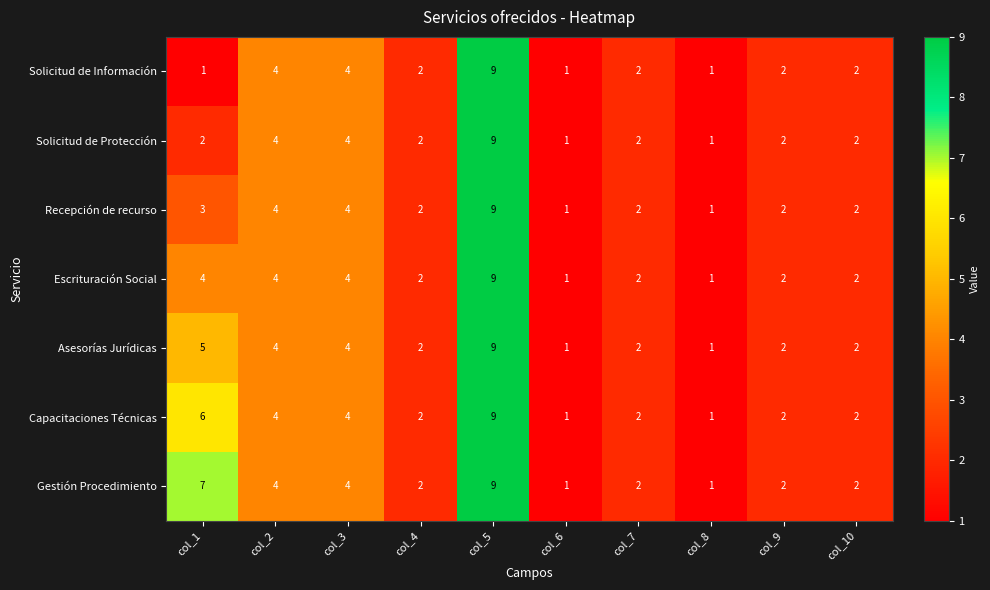

Is it true that Capacitaciones Técnicas equals 3 at col_9?

False